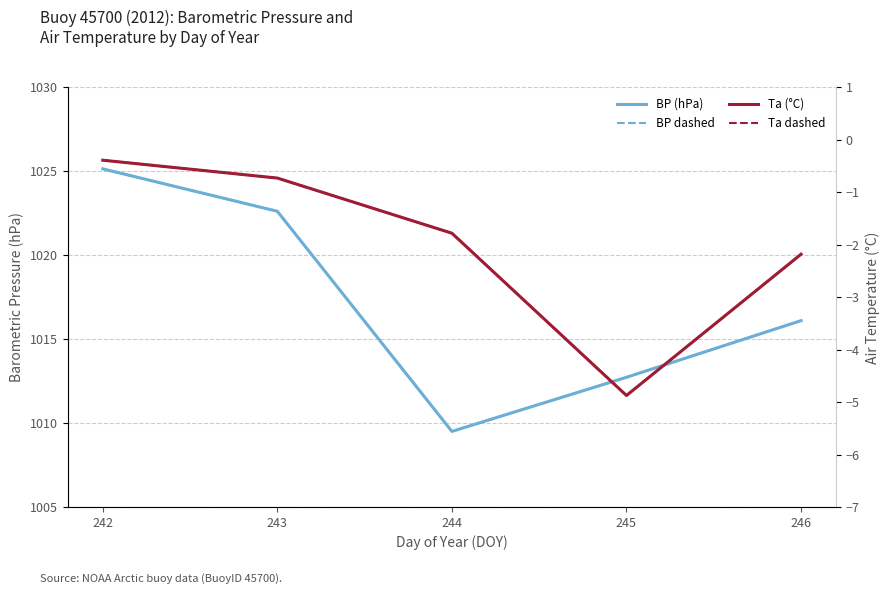

The BP dashed series shows 1012.7 at 245. True or false?

True